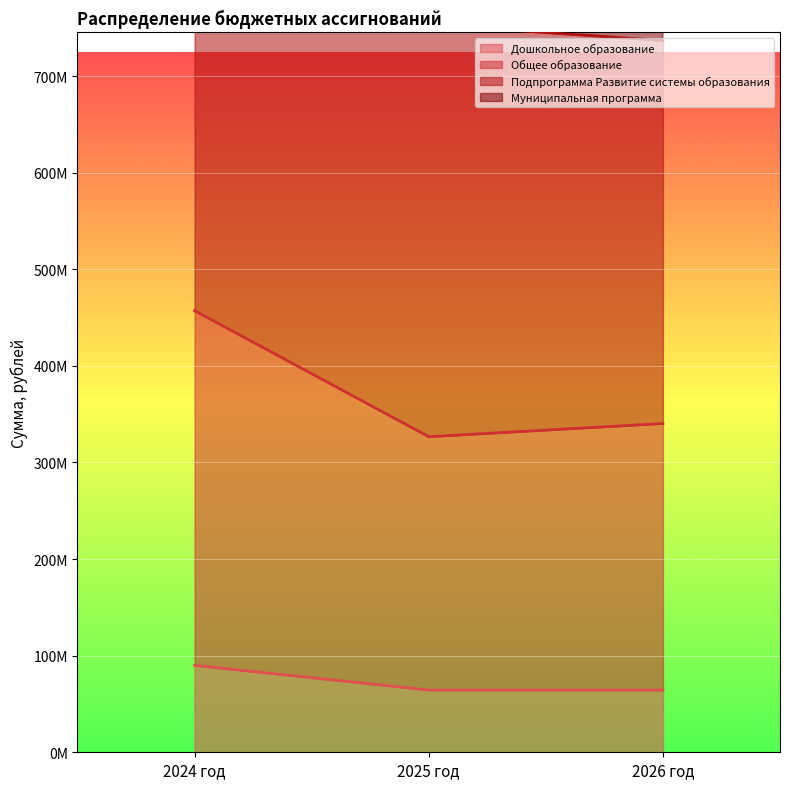

Where does the Подпрограмма Развитие системы образования series first go above 1227447139?

2024 год